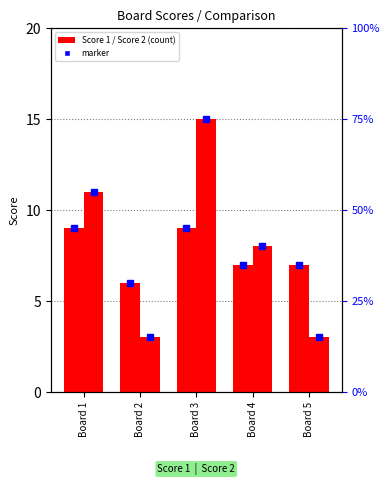

How many bars are there in each group?

2